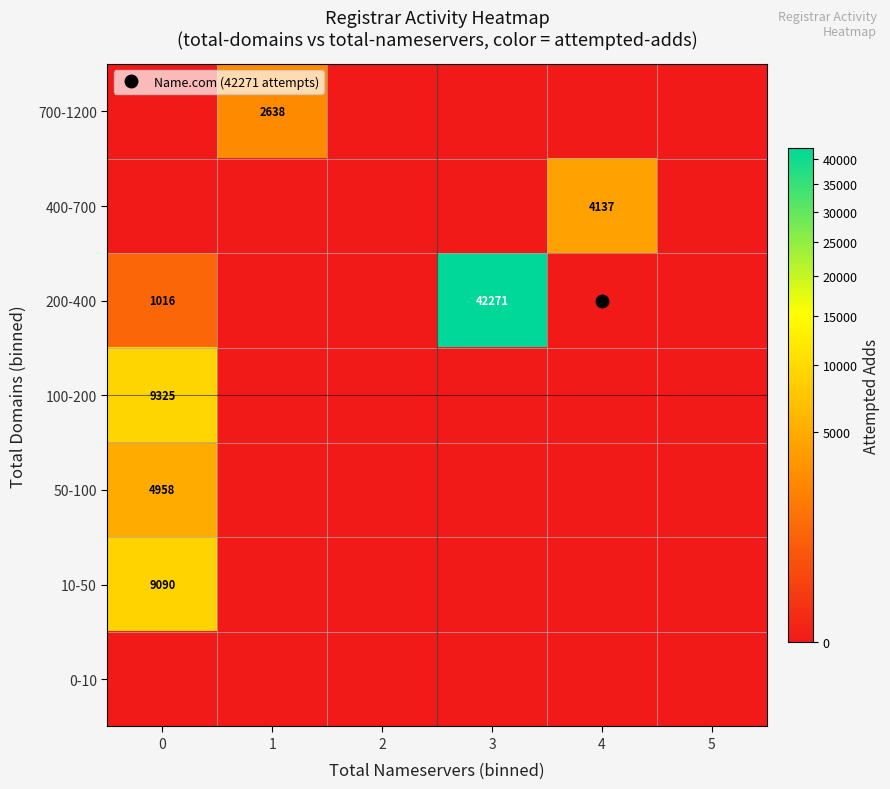

What is the average value of the 200-400 series?

7214